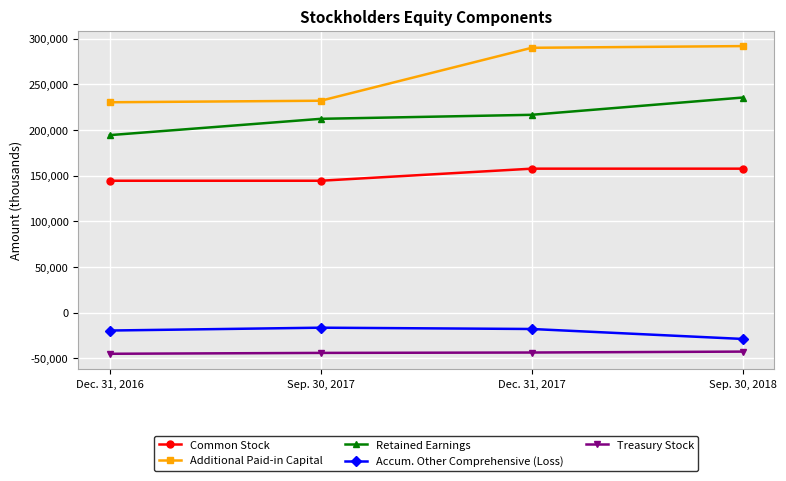

Rank the series at Dec. 31, 2017 from highest to lowest value.

Additional Paid-in Capital, Retained Earnings, Common Stock, Accum. Other Comprehensive (Loss), Treasury Stock